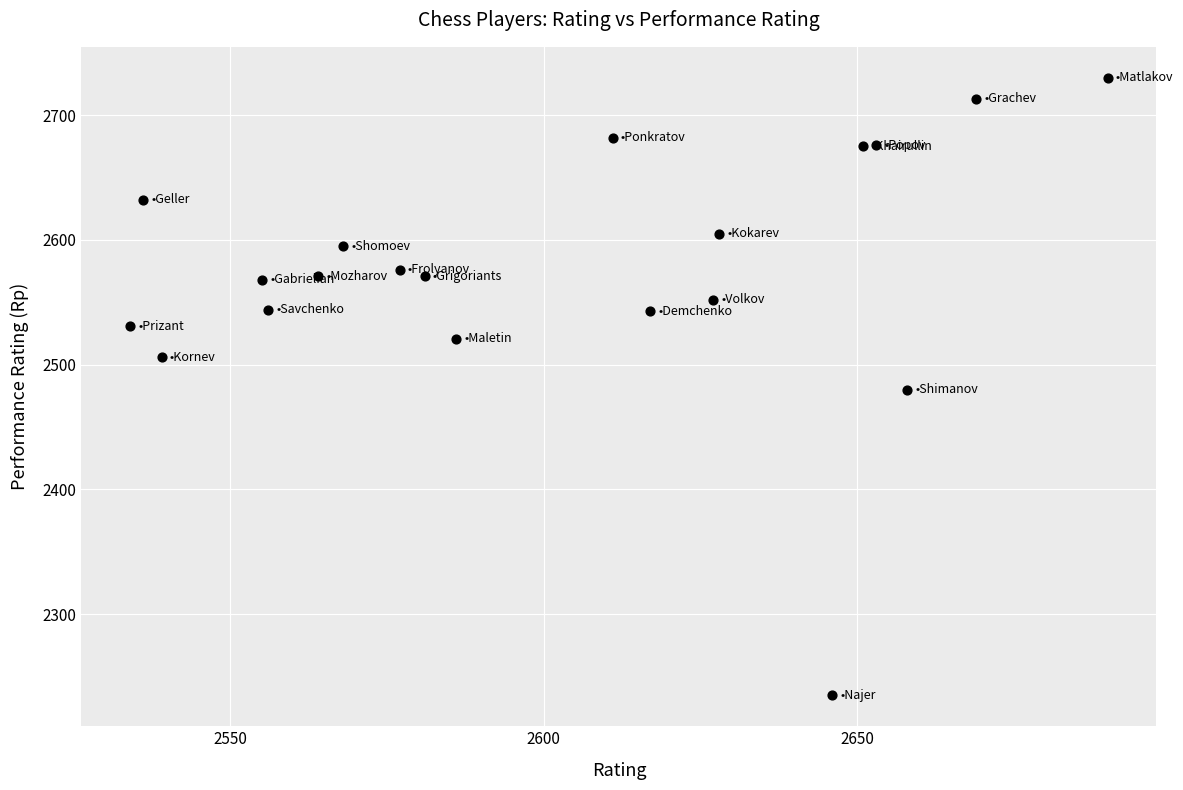

What is the range of X values (max minus min)?

156